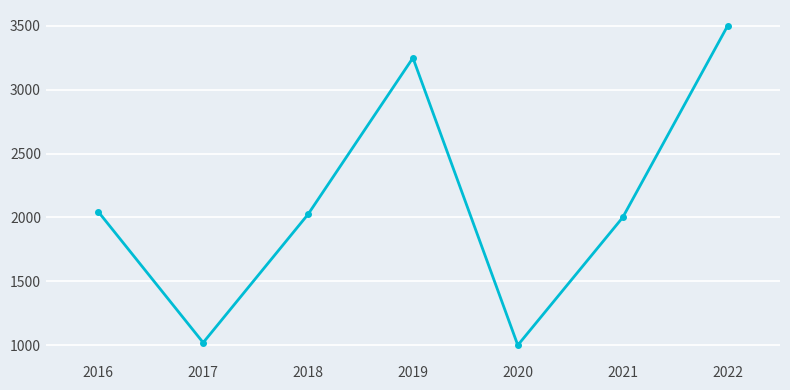

Reading left to right, extract all data points from this chart.

2016=2045	2017=1020	2018=2025	2019=3250	2020=1000	2021=2000	2022=3500